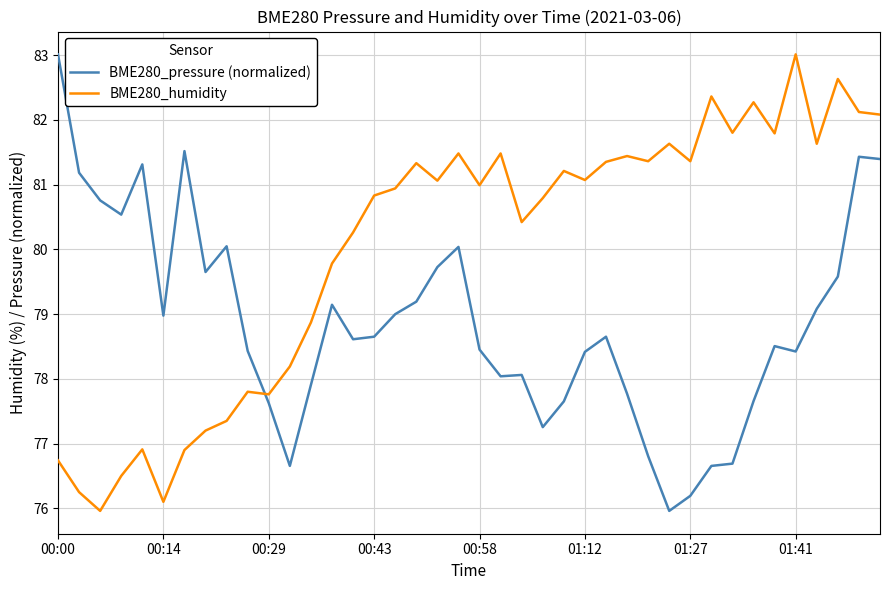

At how many categories does at least one series exceed 77?

40